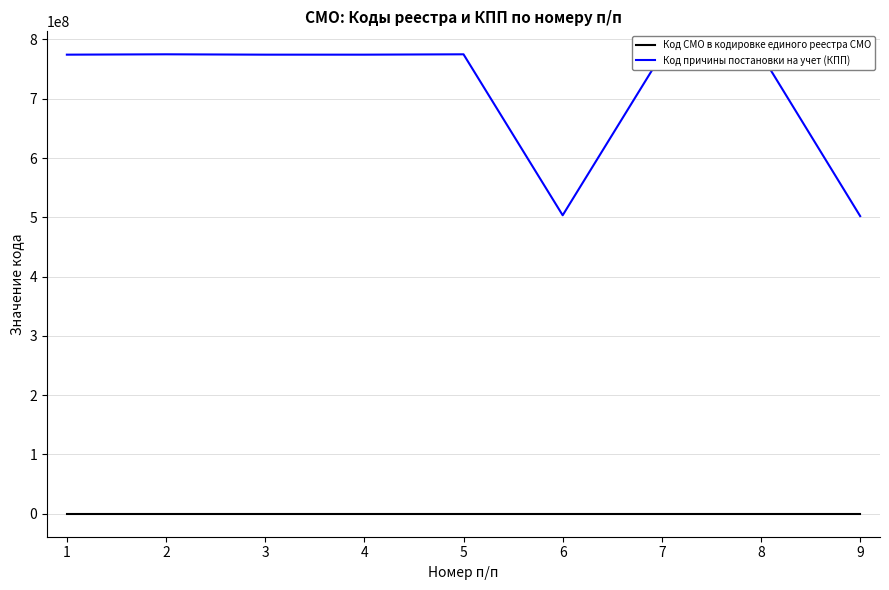

List the series in order of their overall mean, lowest first.

Код СМО в кодировке единого реестра СМО, Код причины постановки на учет (КПП)